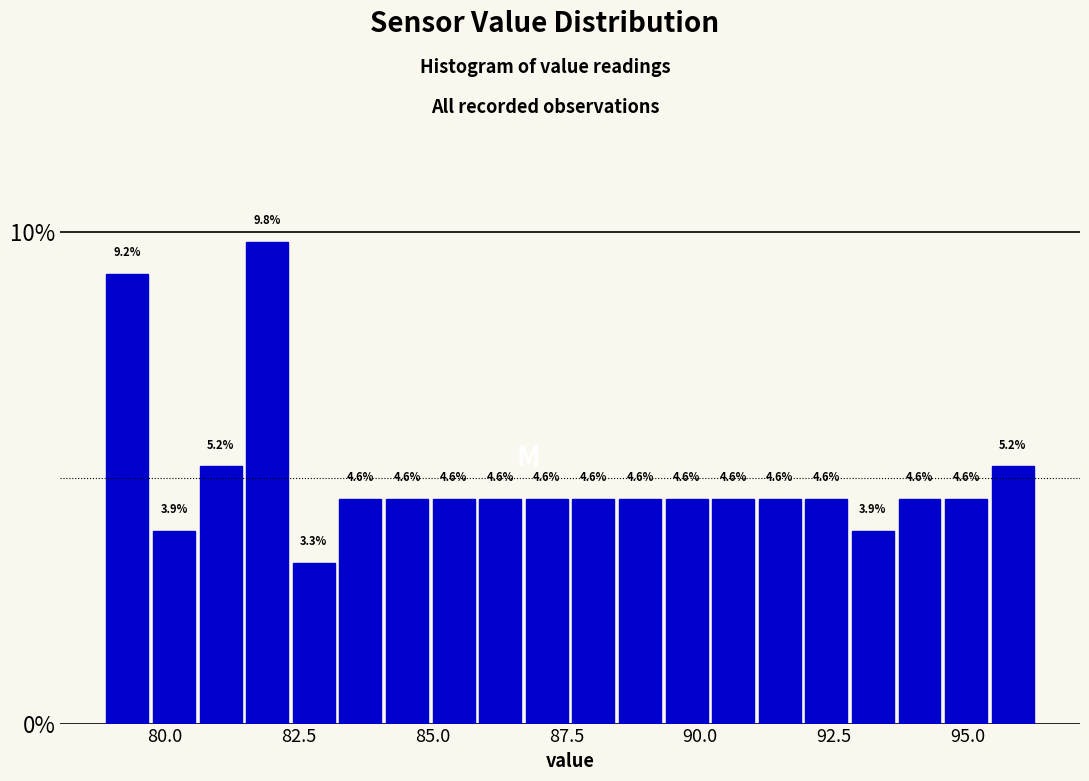

Read against the x-axis, roughly where is the centre of the tallest bar?

82.0